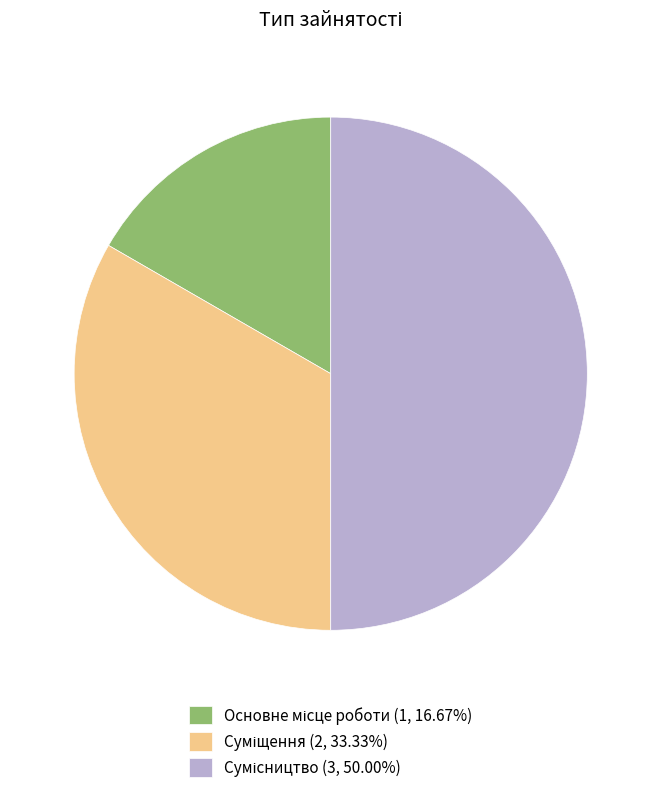

To the nearest percent, what percentage of the pie is Суміщення?

33%